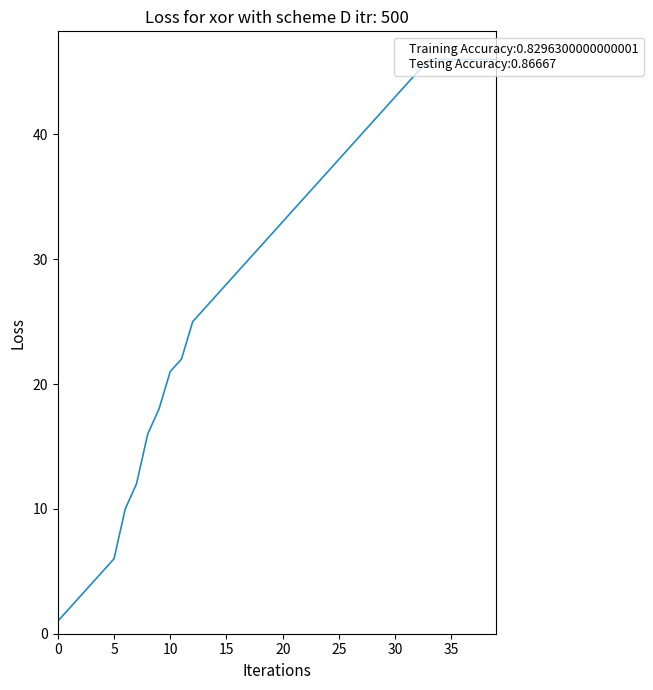

What is the difference between the maximum and minimum values?

45